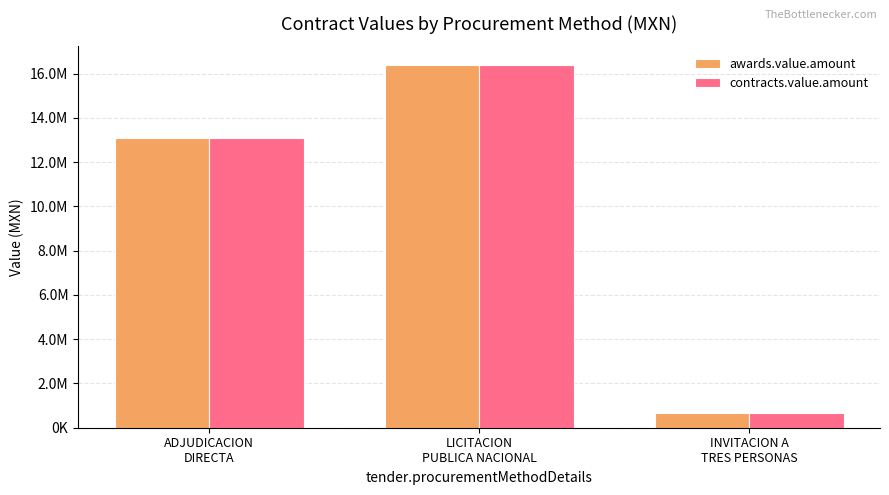

Is it true that awards.value.amount equals 18991573.4 at ADJUDICACION
DIRECTA?

False